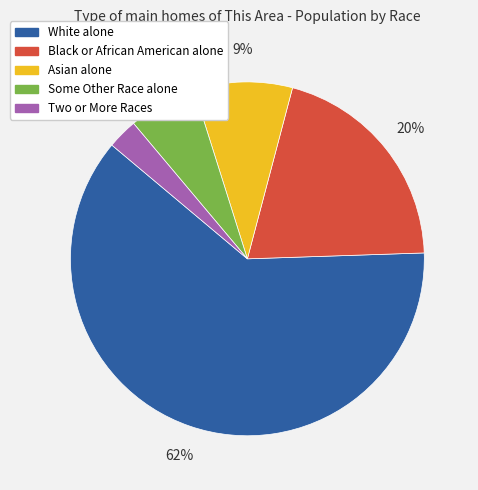

What is the largest slice in the pie chart?

White alone